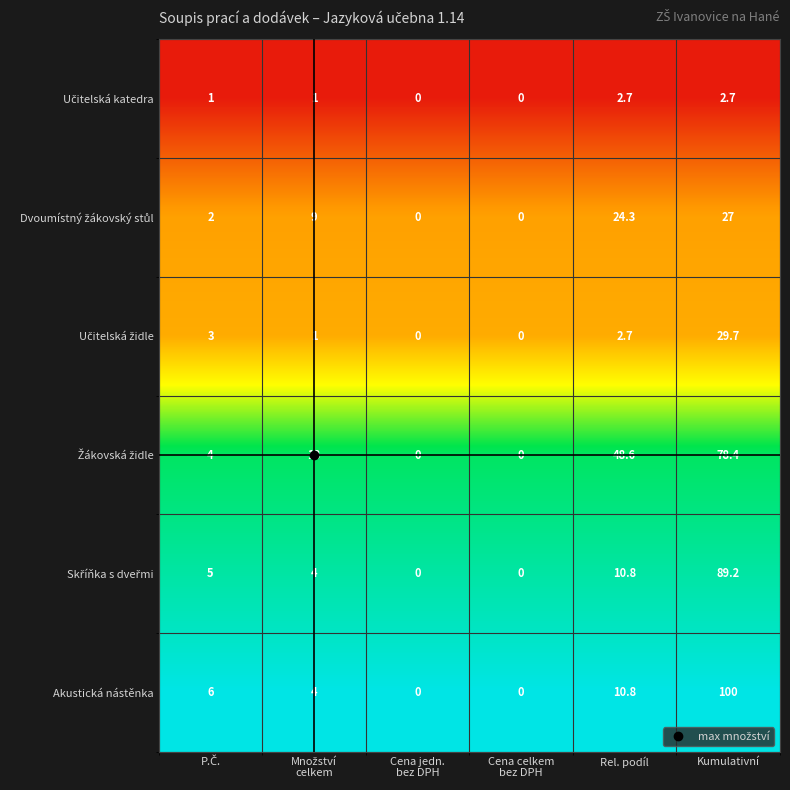

What is the maximum value shown in the chart?

100.0